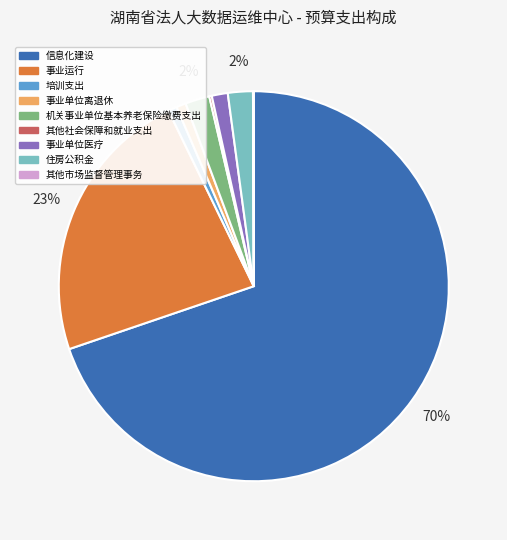

Do 事业运行 and 事业单位离退休 together represent more than half of the pie?

No